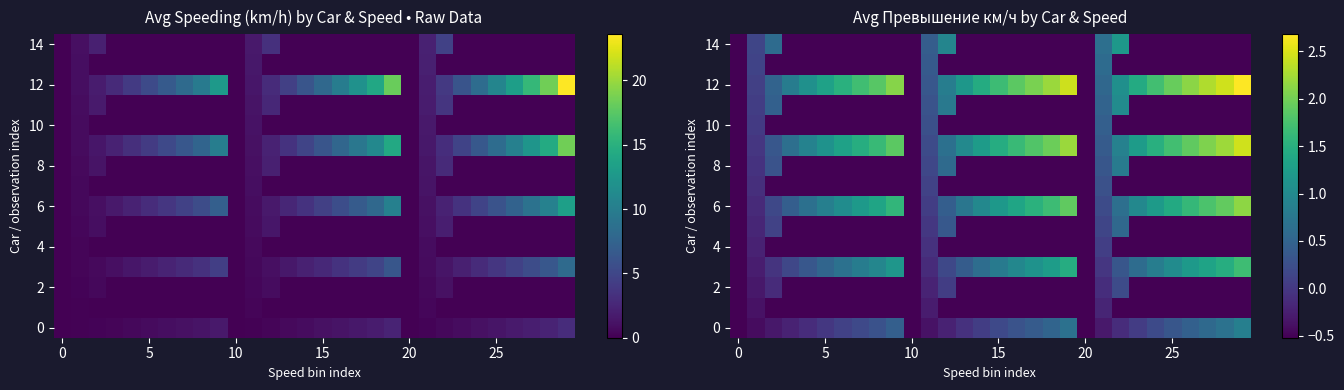

Count the number of categories in the chart.

30